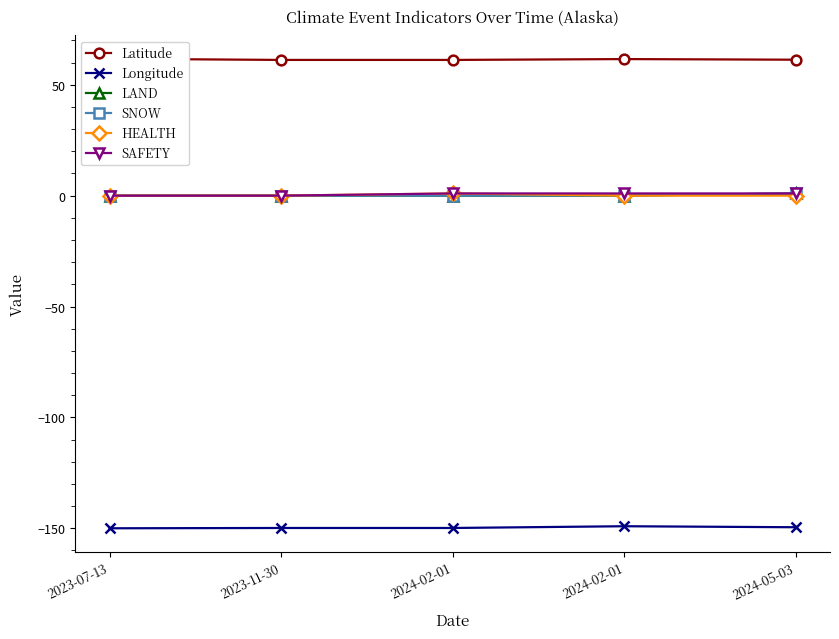

The SNOW series shows 0.0 at 2023-11-30. True or false?

True